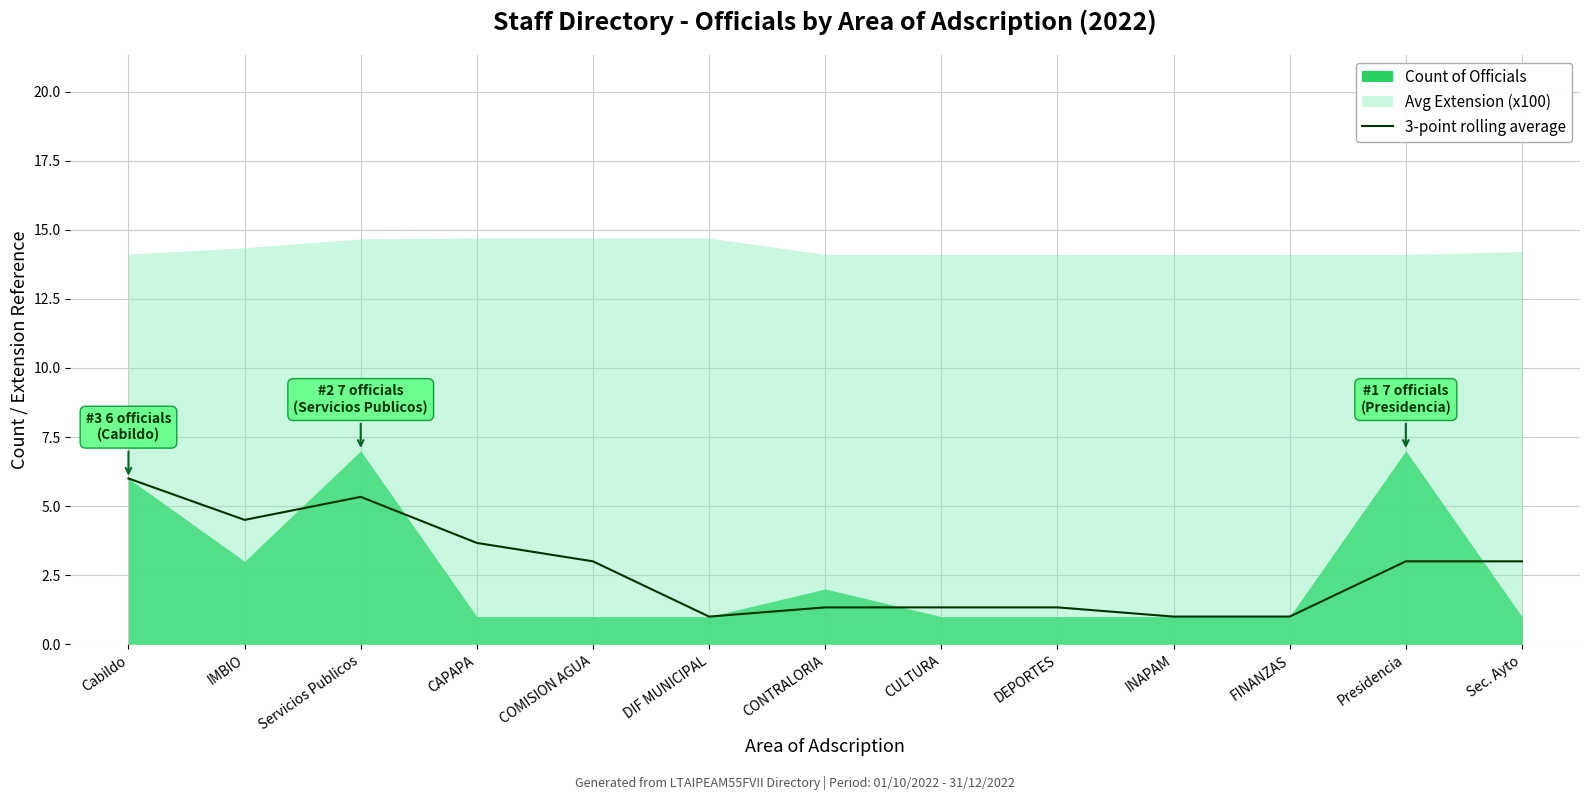

What is the minimum value for 3-point rolling average?

1.0